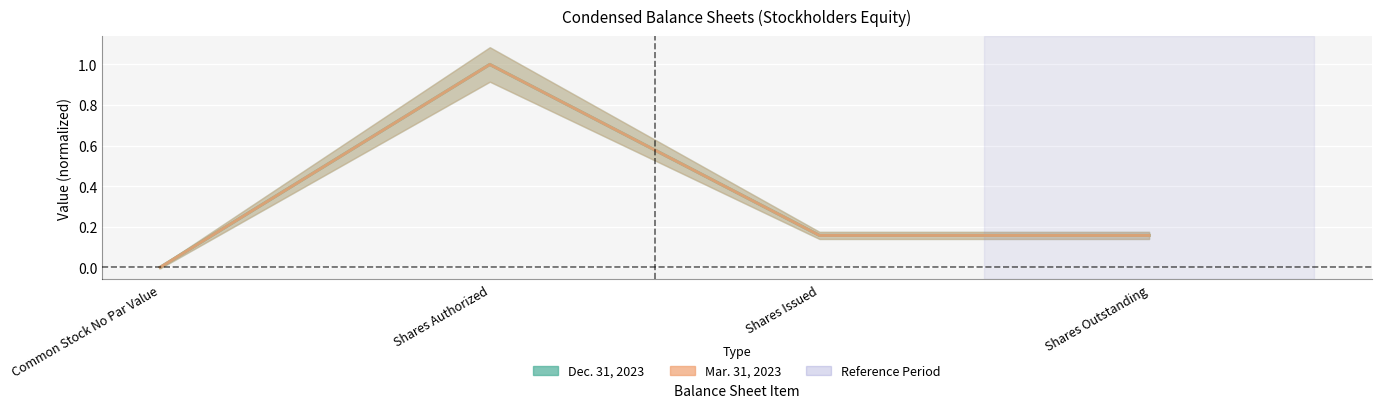

Reading left to right, list all the values displayed in this chart.

Dec. 31, 2023: Common Stock No Par Value=0.0	Shares Authorized=1.0	Shares Issued=0.2	Shares Outstanding=0.2
Mar. 31, 2023: Common Stock No Par Value=0.0	Shares Authorized=1.0	Shares Issued=0.2	Shares Outstanding=0.2